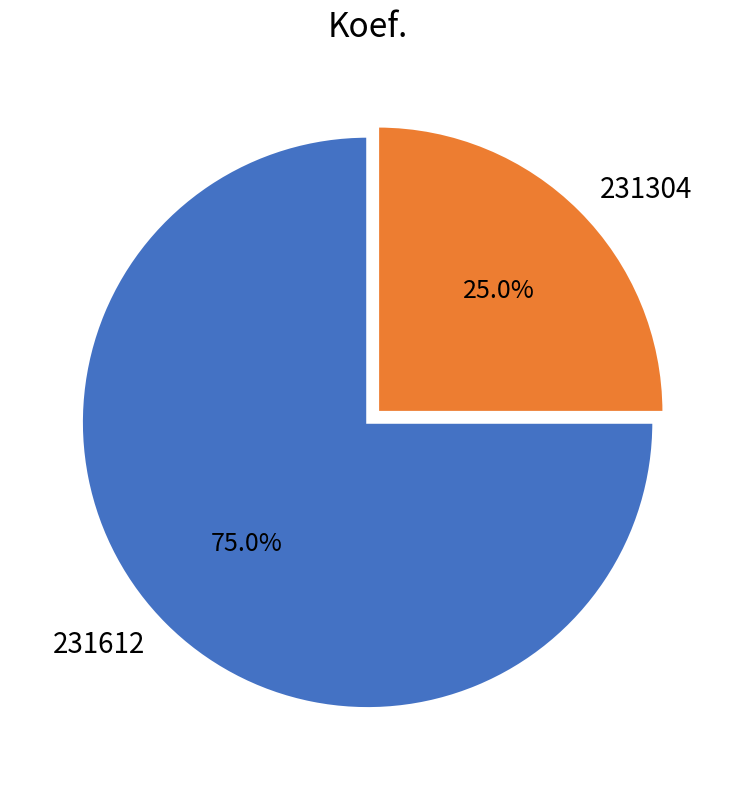

How many slices are in this pie chart?

2